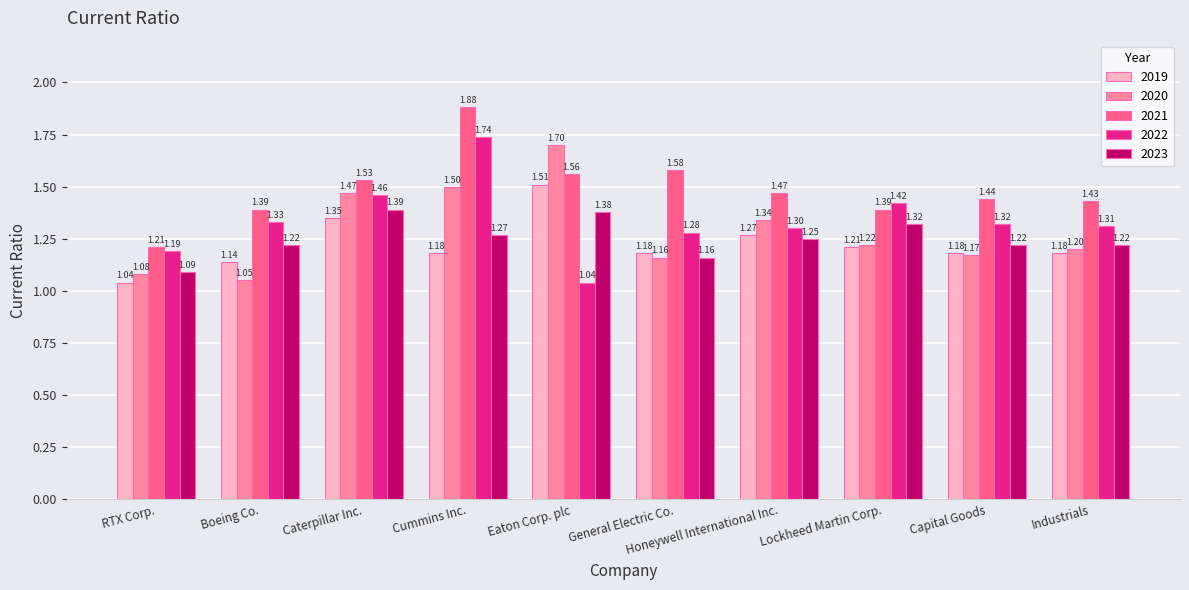

List the series in order of their peak value, lowest first.

2023, 2019, 2020, 2022, 2021